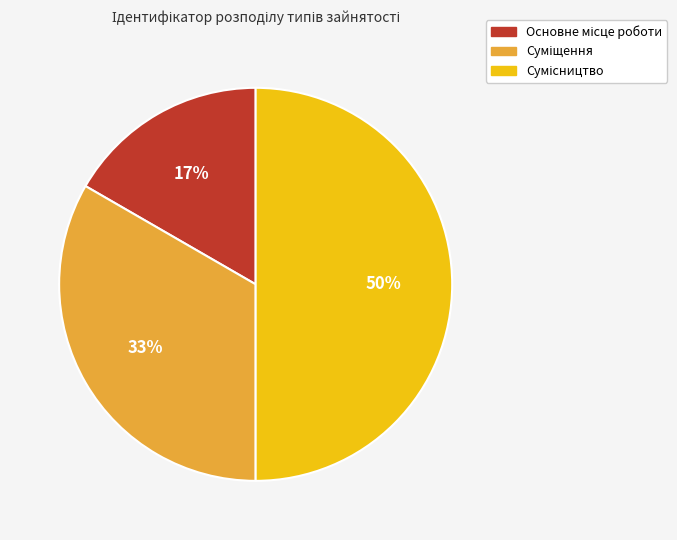

To the nearest percent, what is the difference between the largest and smallest slice percentages?

33%